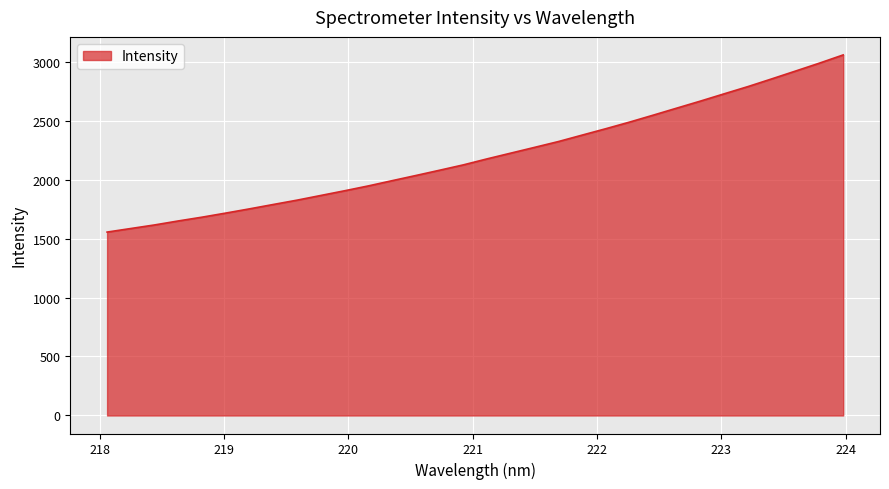

What is the maximum value shown in the chart?

3056.4